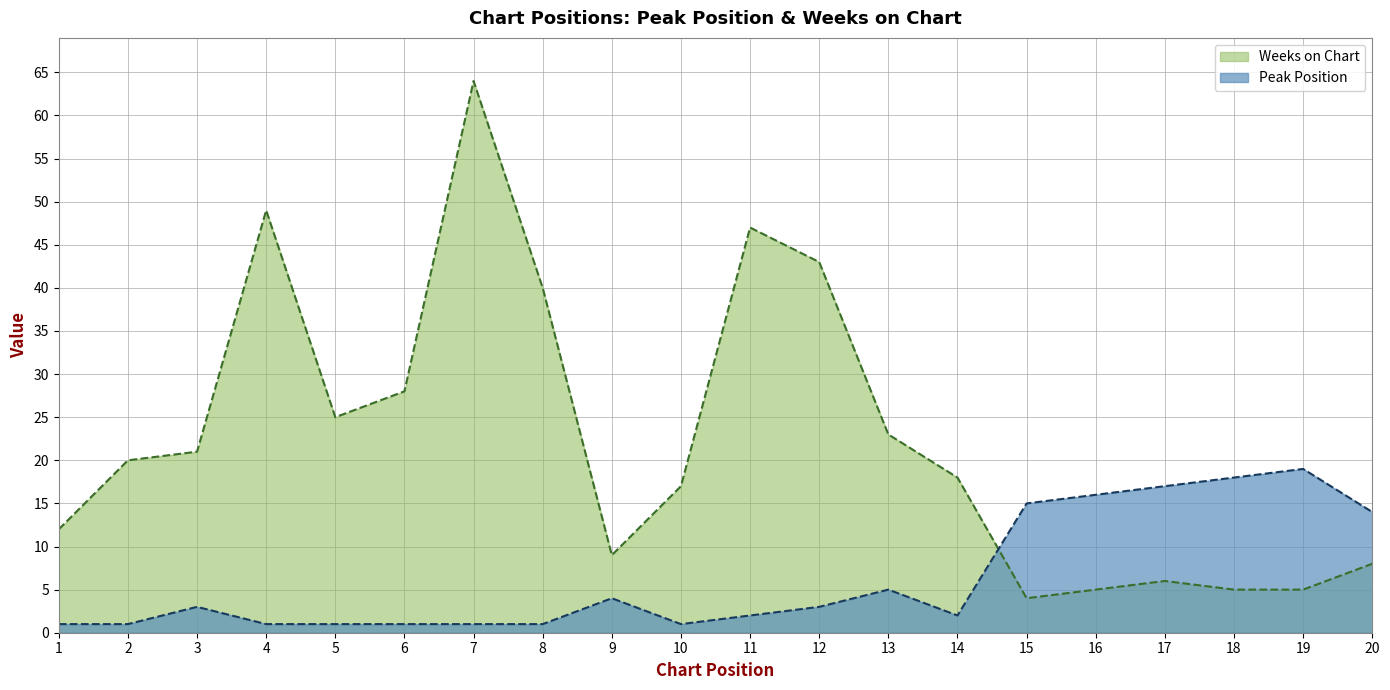

Where do Peak Position and Weeks on Chart first cross each other?

14 and 15